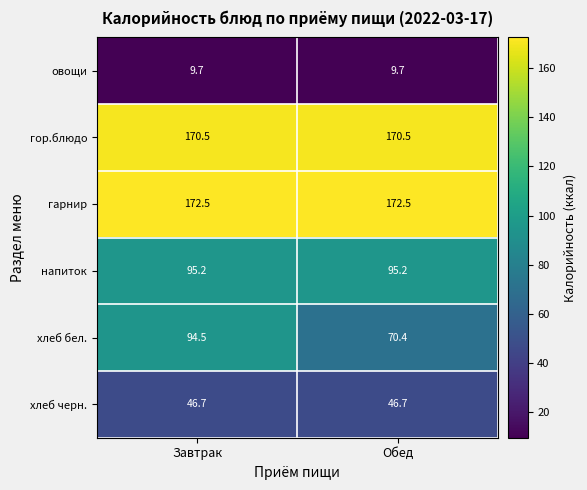

What is the sum of all овощи values?

19.4